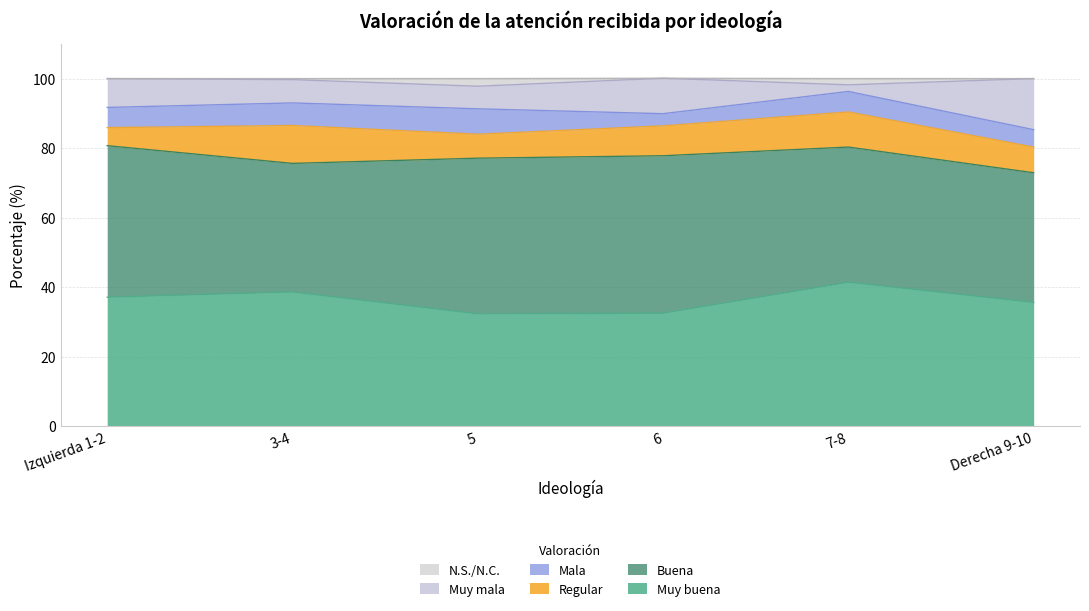

Which category has the highest value in the Muy buena series?

7-8